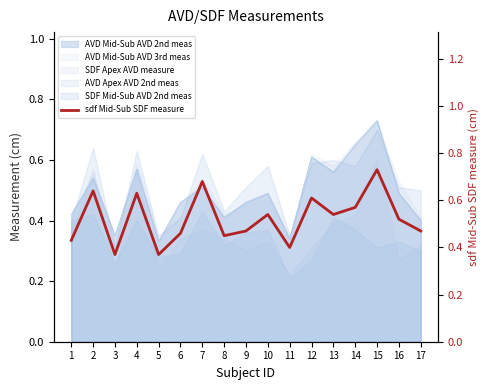

True or false: the data has more than 2 interior local peaks.

True